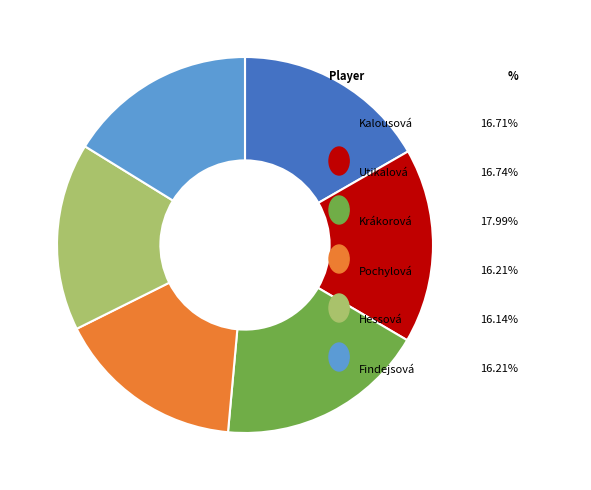

Is there any slice that represents more than half of the pie?

No